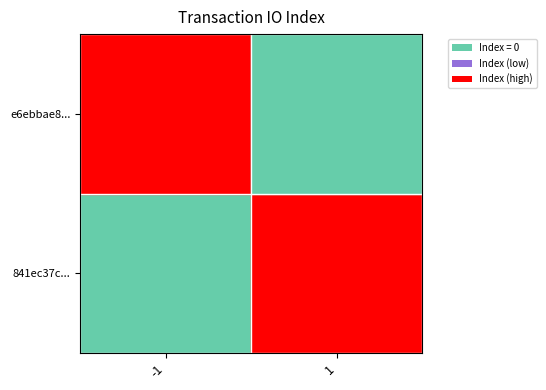

Reading right to left, transcribe all the data shown in this chart.

841ec37c...: 1=15	-1=0
e6ebbae8...: 1=0	-1=15